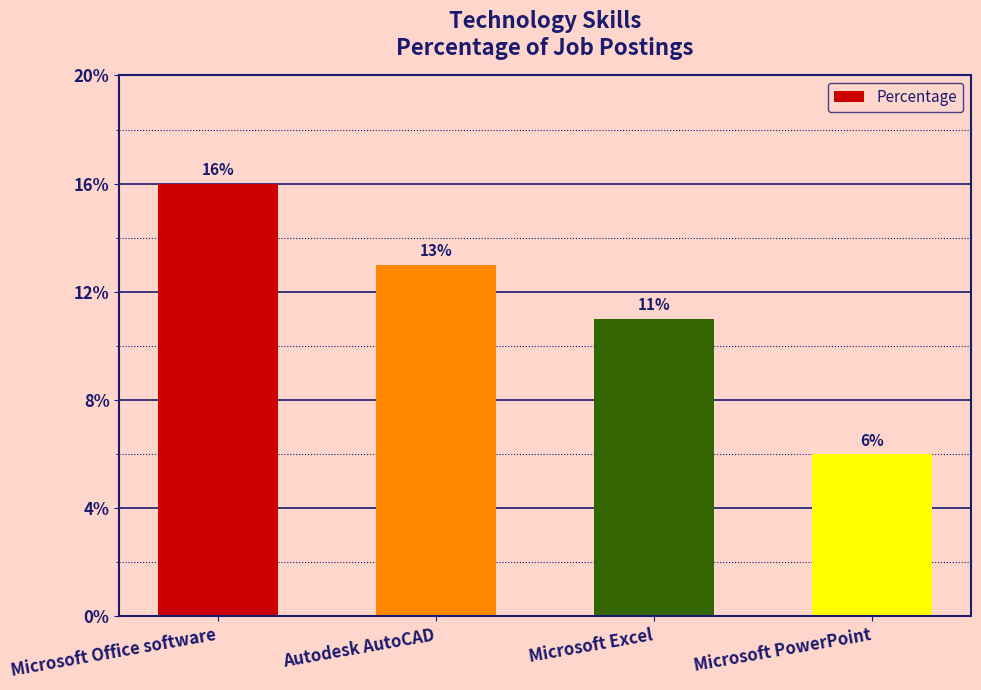

Rank the categories by value from highest to lowest.

Microsoft Office software, Autodesk AutoCAD, Microsoft Excel, Microsoft PowerPoint